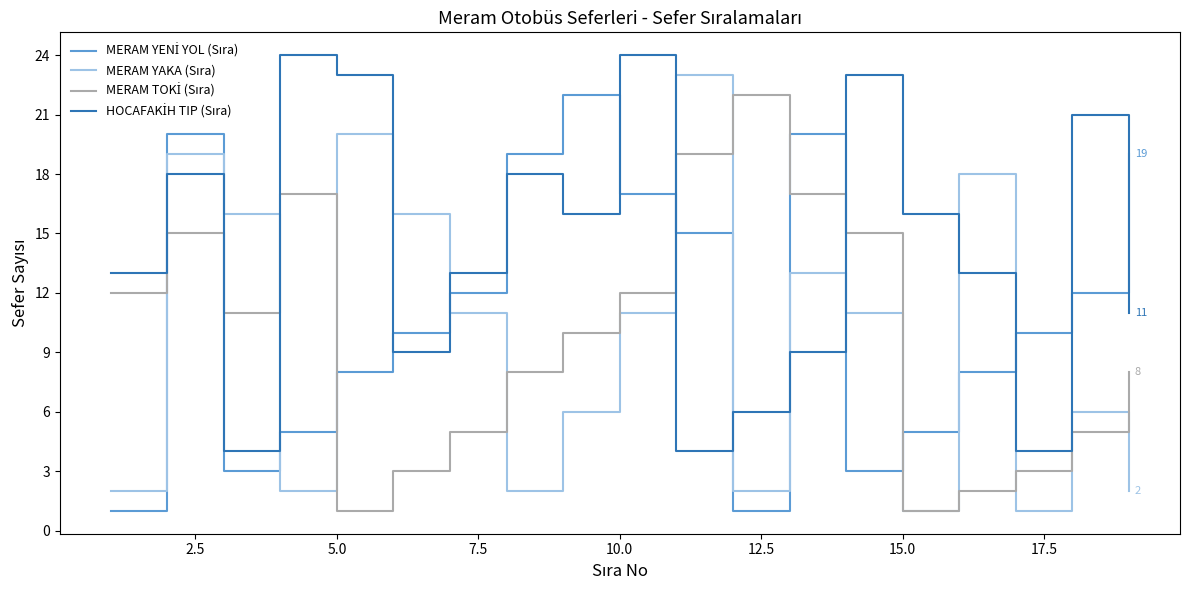

What is the difference between the second highest and minimum values in the MERAM YAKA (Sıra) series?

19